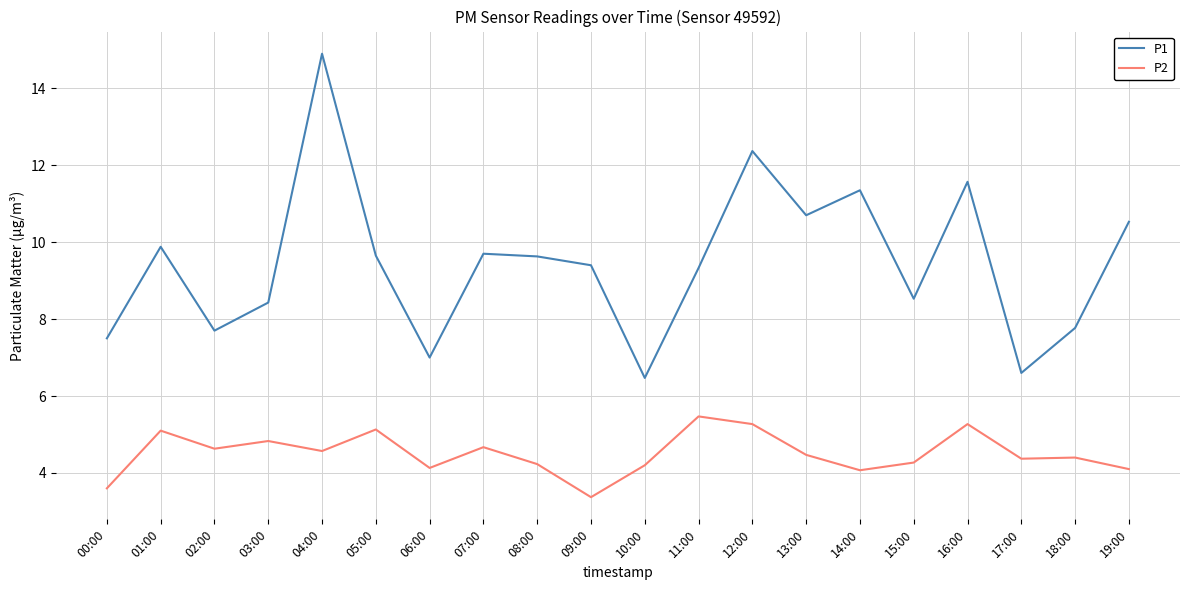

What is the total value across all series at 19:00?

14.6